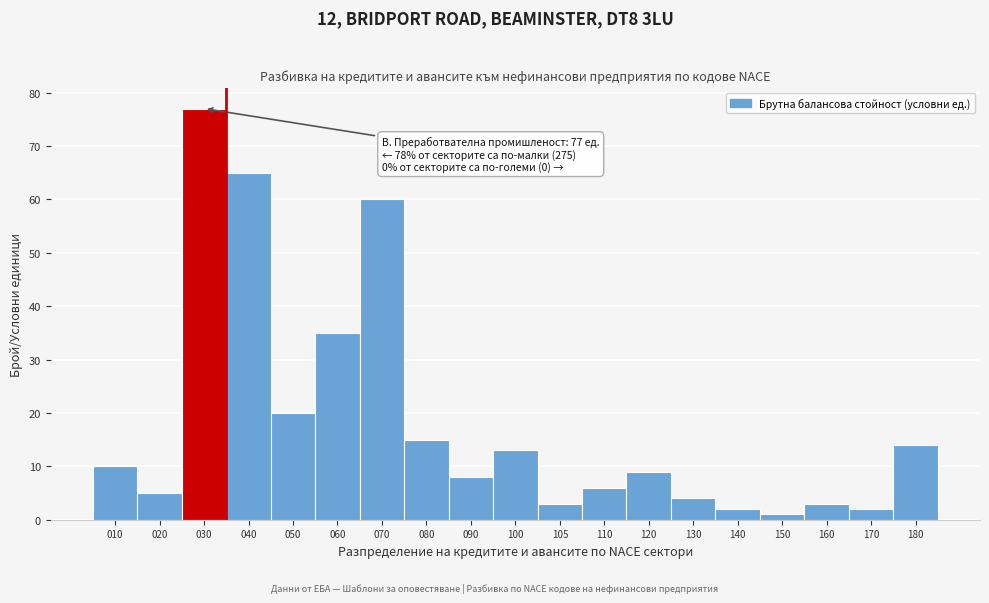

Reading left to right, transcribe all the data shown in this chart.

10	5	77	65	20	35	60	15	8	13	3	6	9	4	2	1	3	2	14